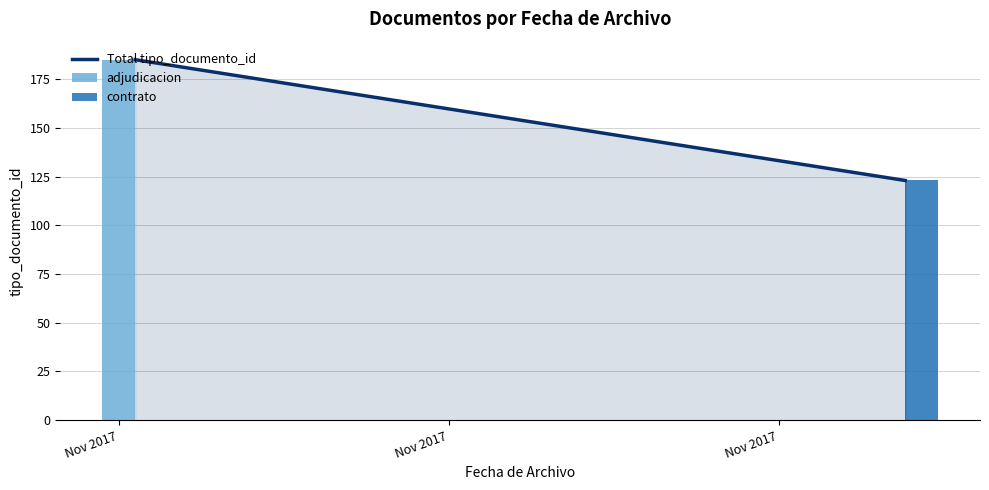

Are the bars grouped side by side (vs. stacked)?

Yes